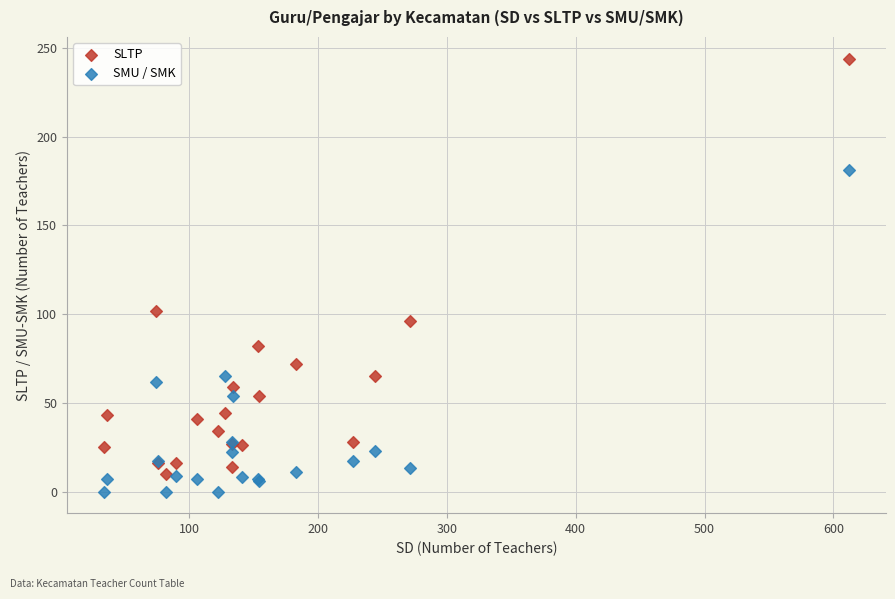

Which series reaches the maximum Y coordinate?

SLTP